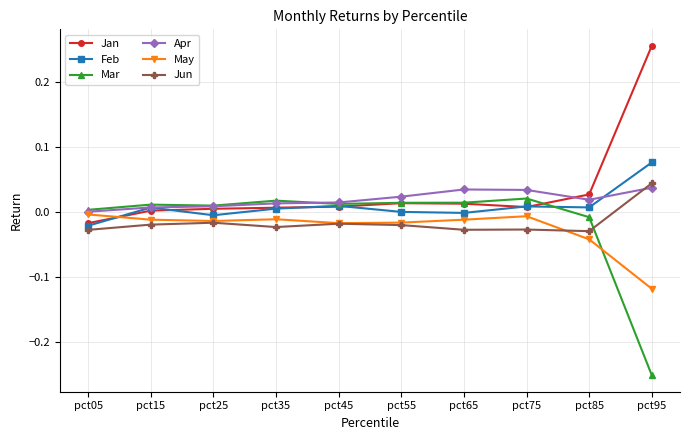

True or false: Feb has more than 1 interior local peaks.

True